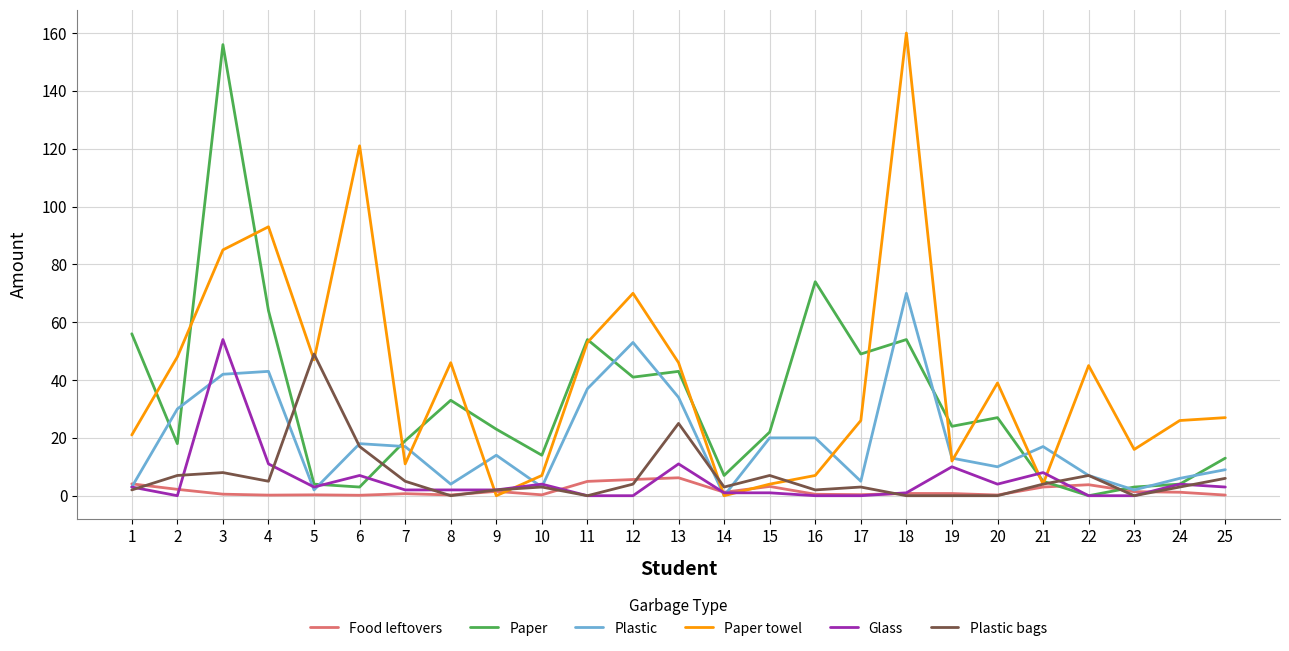

Between 7 and 13, which series saw the biggest shift?

Paper towel